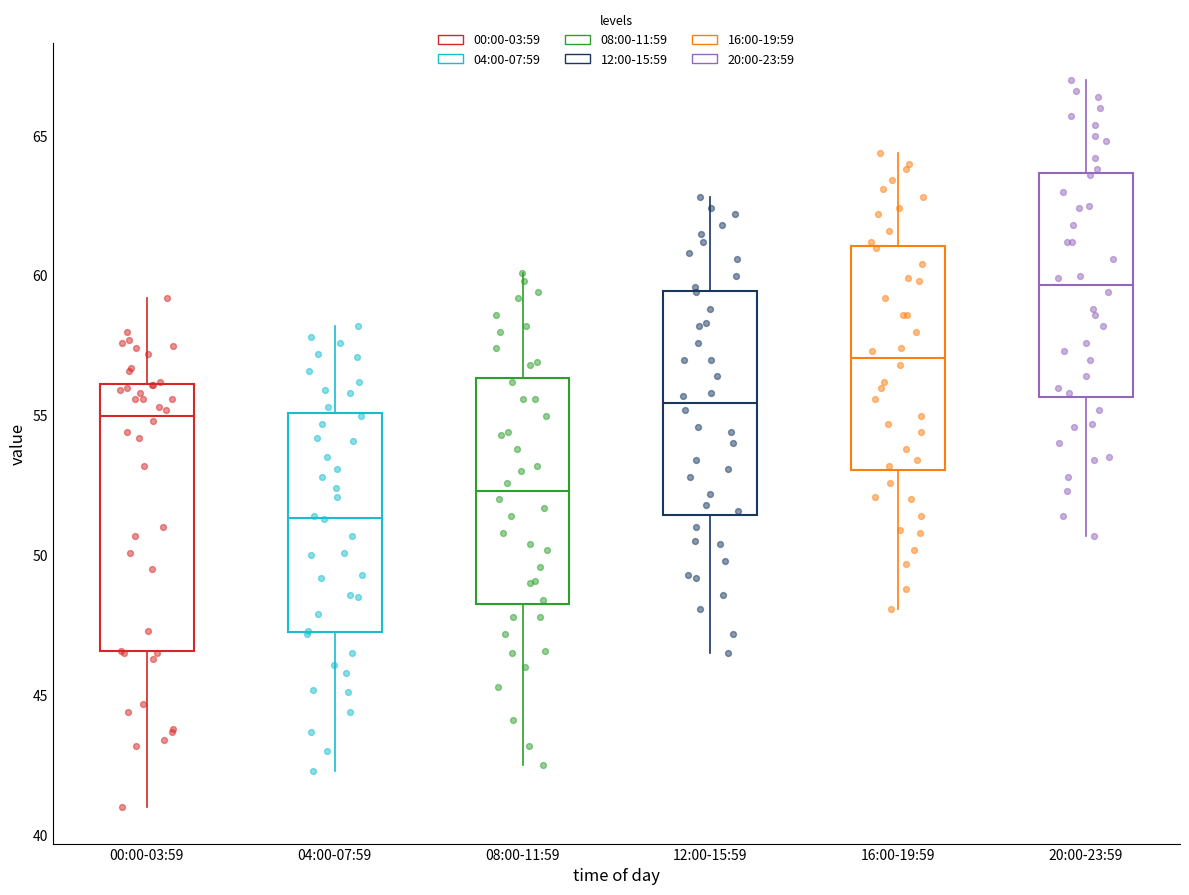

Reading left to right, read every box against the y-axis: the position of its median line, the range the box covers, and the ends of its whiskers. The values are not printed on the chart, so give them approximately, as read against the axis.

00:00-03:59: median 55.0, box 46.5 to 56.0, whiskers 41.0 to 59.0
04:00-07:59: median 51.5, box 47.5 to 55.0, whiskers 42.5 to 58.0
08:00-11:59: median 52.5, box 48.5 to 56.5, whiskers 42.5 to 60.0
12:00-15:59: median 55.5, box 51.5 to 59.5, whiskers 46.5 to 63.0
16:00-19:59: median 57.0, box 53.0 to 61.0, whiskers 48.0 to 64.5
20:00-23:59: median 59.5, box 55.5 to 63.5, whiskers 50.5 to 67.0